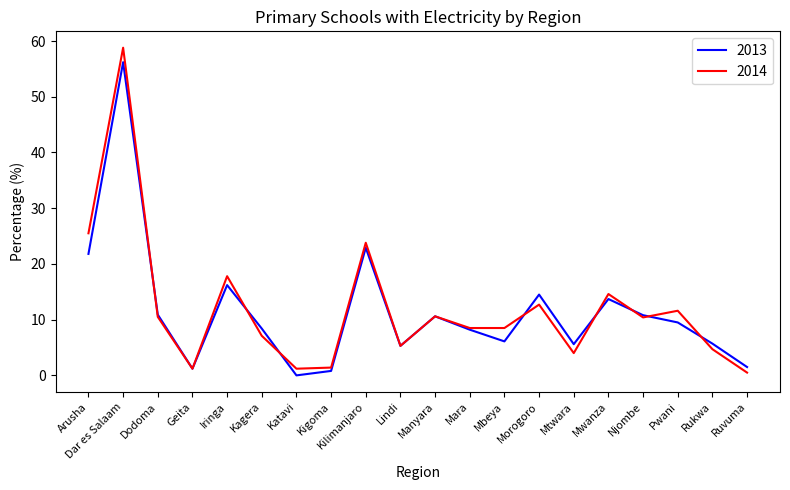

List the series in order of their peak value, highest first.

2014, 2013